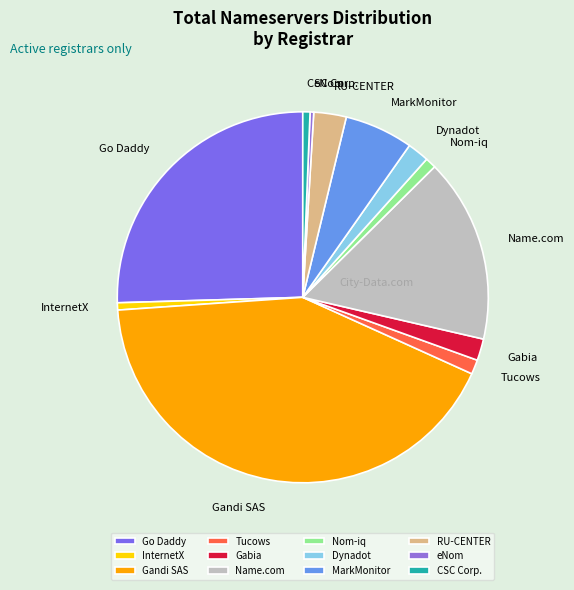

Approximately how many times larger is the value at Tucows compared to CSC Corp.?

2.0